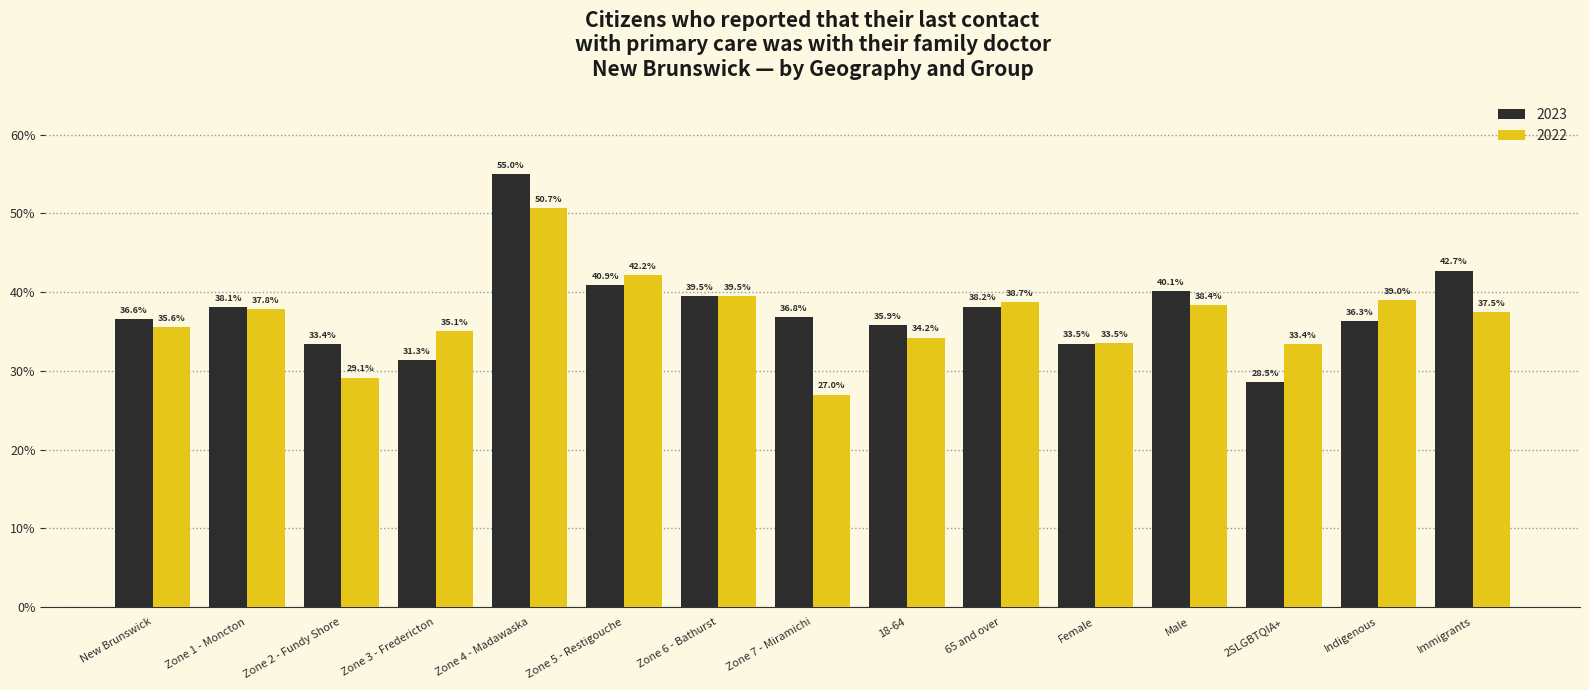

At Zone 1 - Moncton, list the series in order from smallest to largest.

2022, 2023